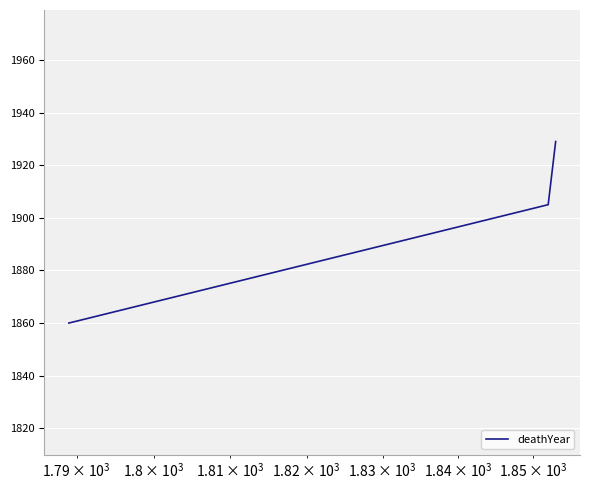

Does the chart have visible grid lines?

Yes